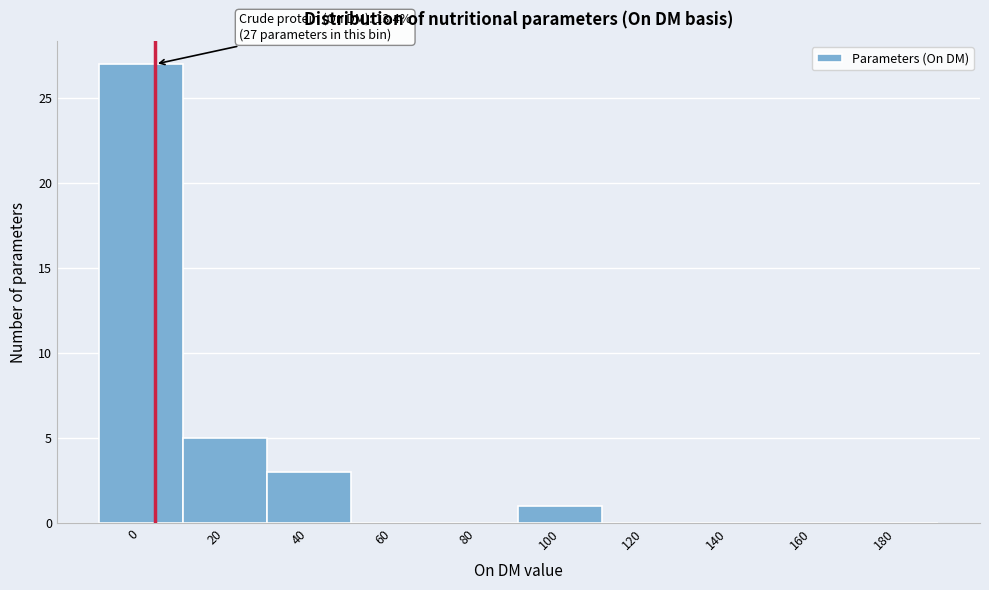

Reading left to right, transcribe all the data shown in this chart.

0=27	20=5	40=3	60=0	80=0	100=1	120=0	140=0	160=0	180=0